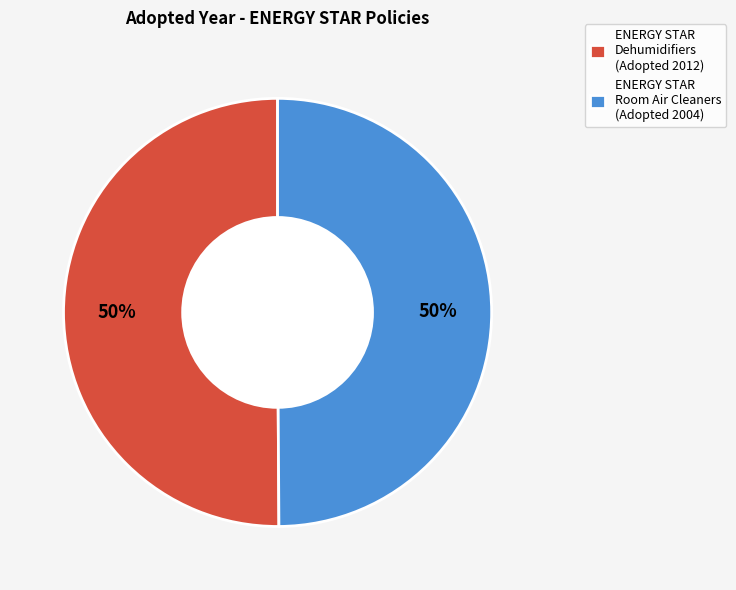

What is the ratio of the value at ENERGY STAR Dehumidifiers (Adopted 2012) to the value at ENERGY STAR Room Air Cleaners (Adopted 2004)?

1.0